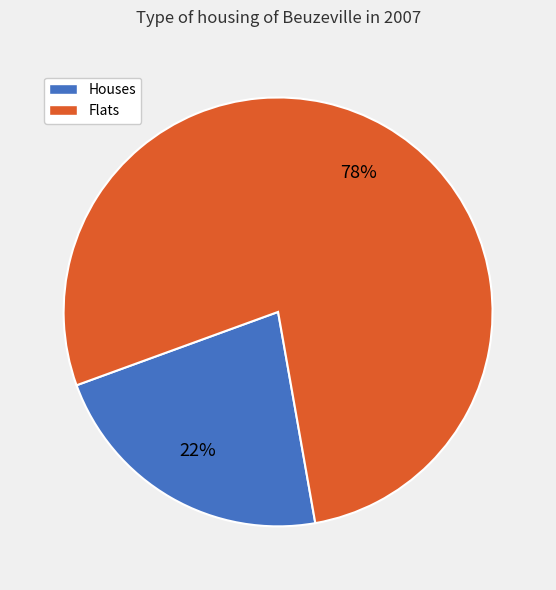

What is the ratio of the value at Flats to the value at Houses?

3.5